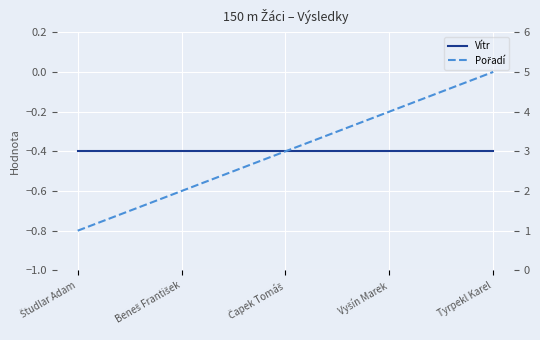

Which series has the largest range (max minus min)?

Pořadí